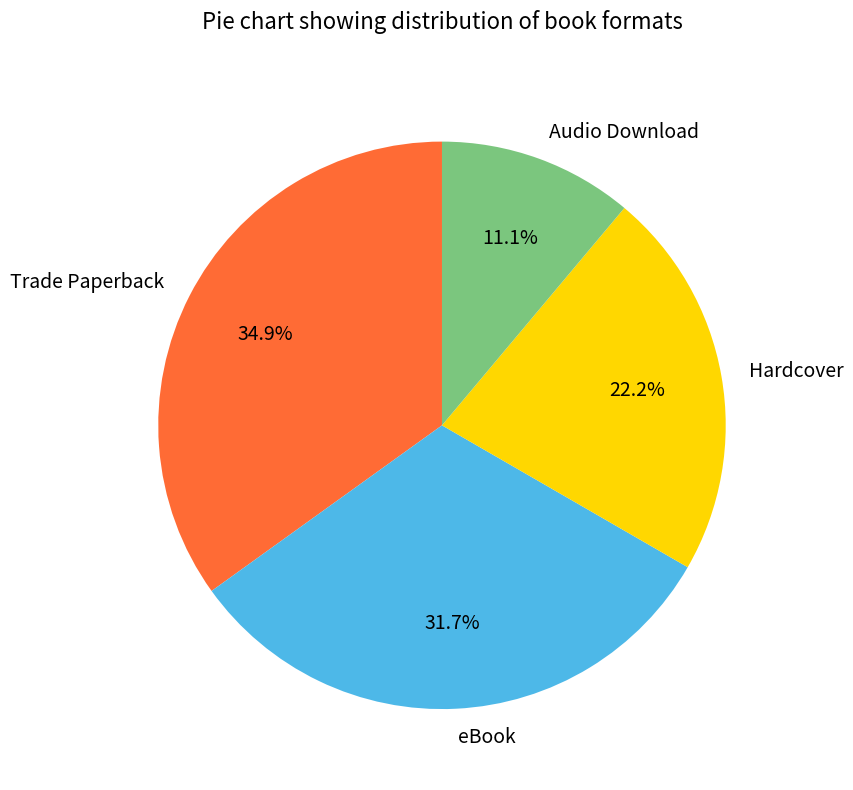

What percentage is NOT represented by Hardcover?

77.8%